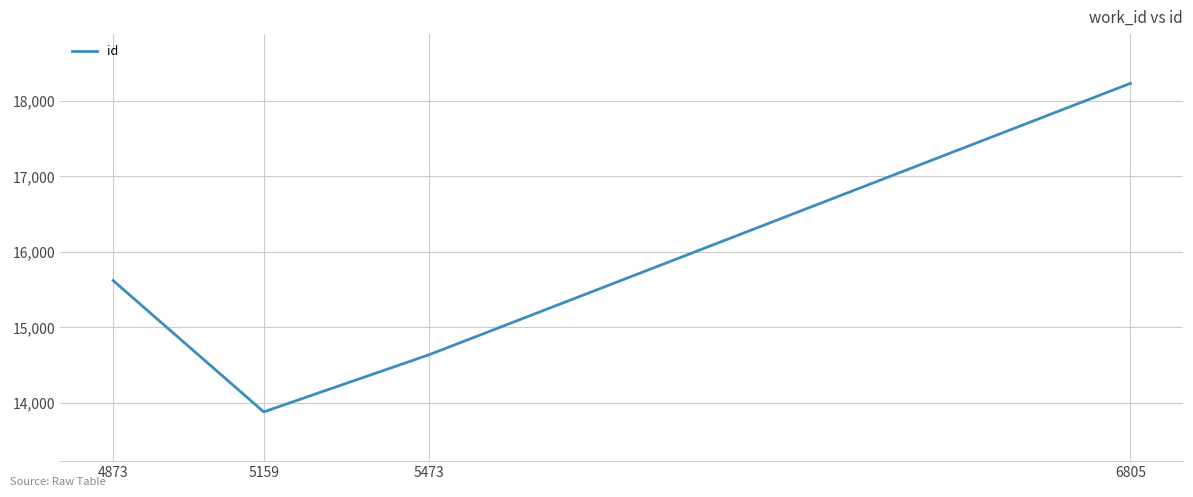

What is the approximate value at 6805?

18233.5